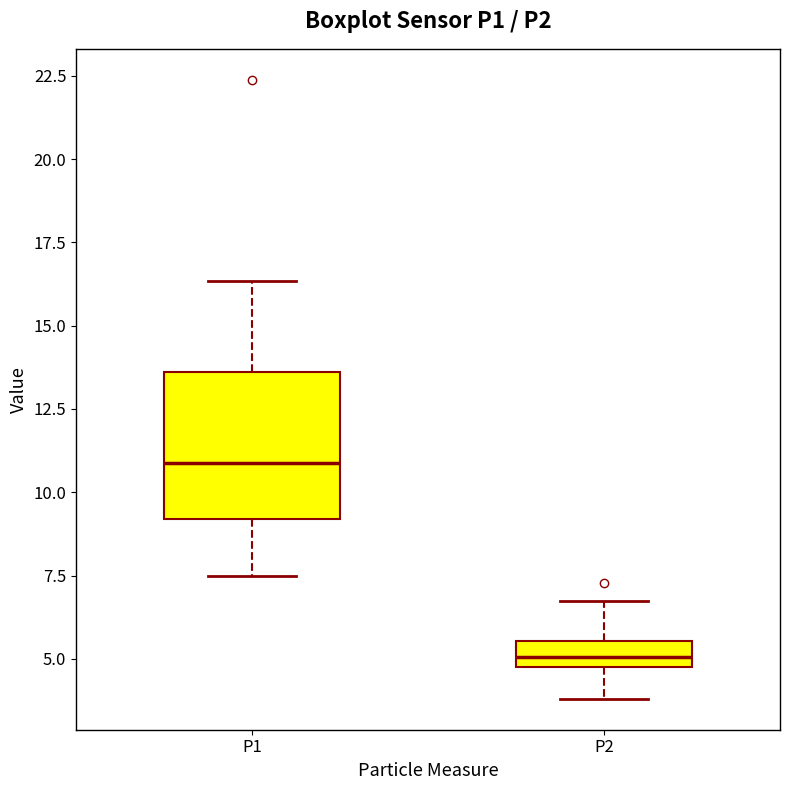

Which box has the lowest median line?

P2